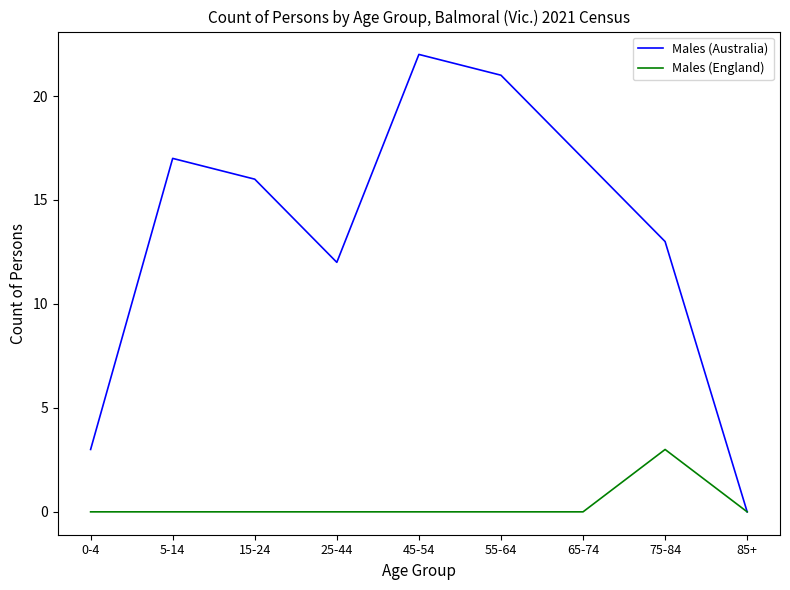

What are all the series names shown in the legend?

Males (Australia), Males (England)